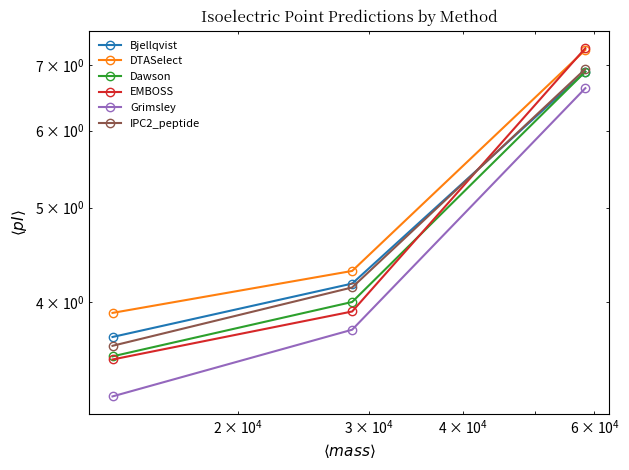

Does the chart have visible grid lines?

No